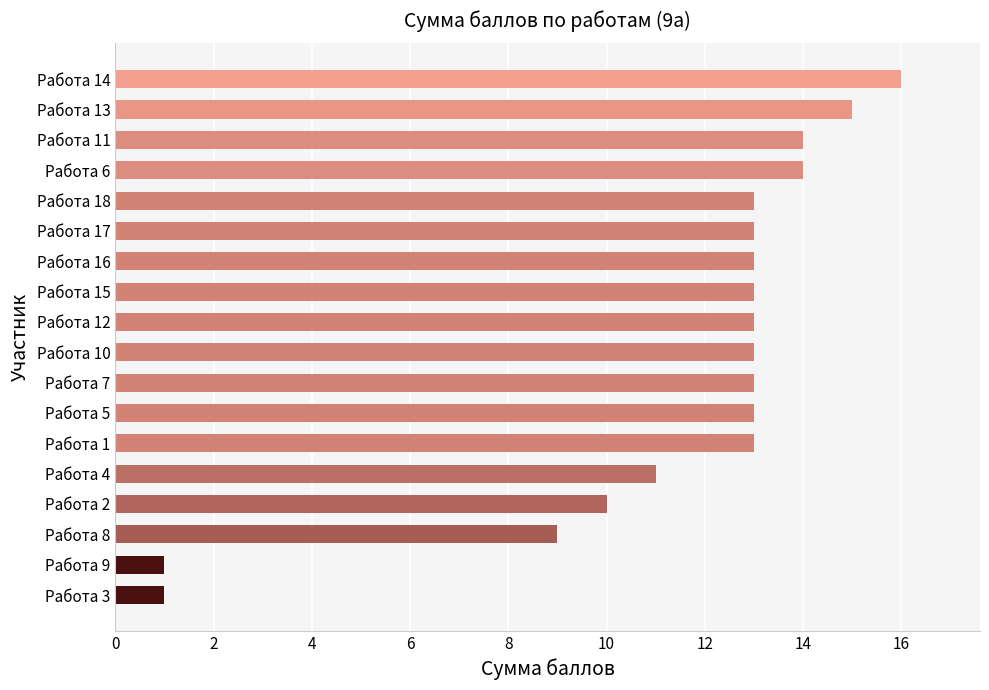

At which label is the value closest to 8?

Работа 8